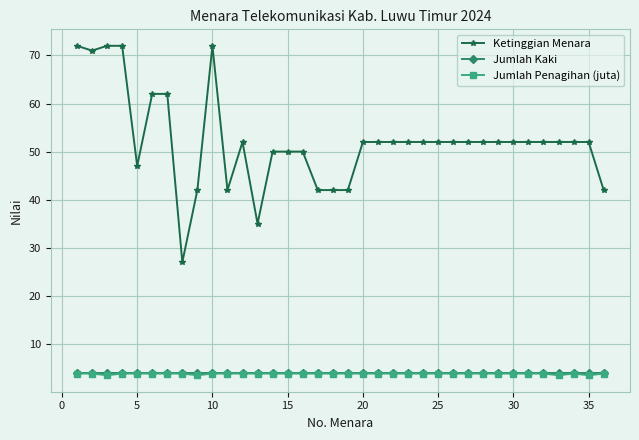

What is the highest value of the Ketinggian Menara series?

72.0